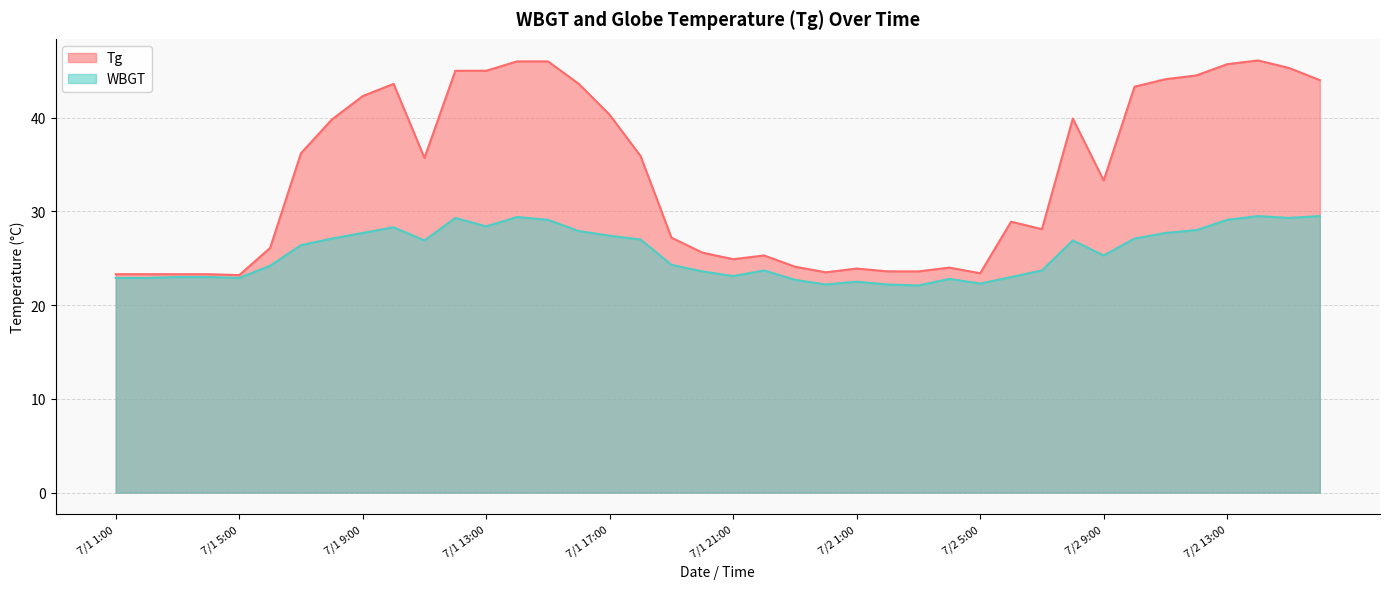

True or false: WBGT has more than 2 interior local peaks.

True